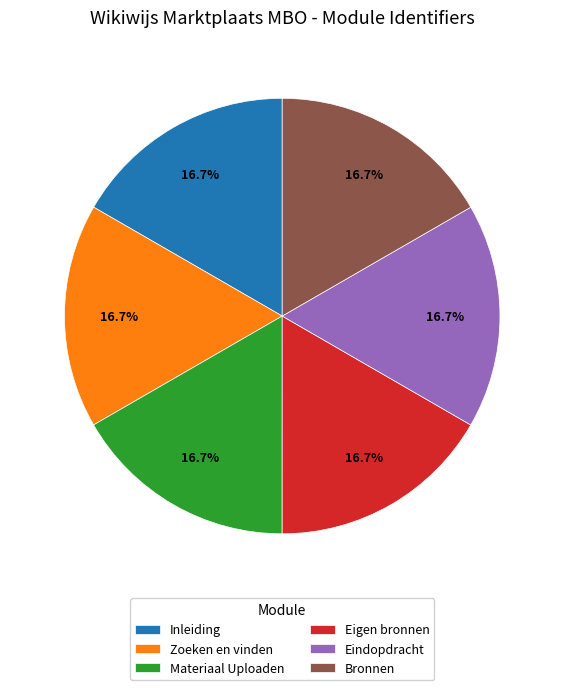

To the nearest percent, what is the average slice percentage?

17%